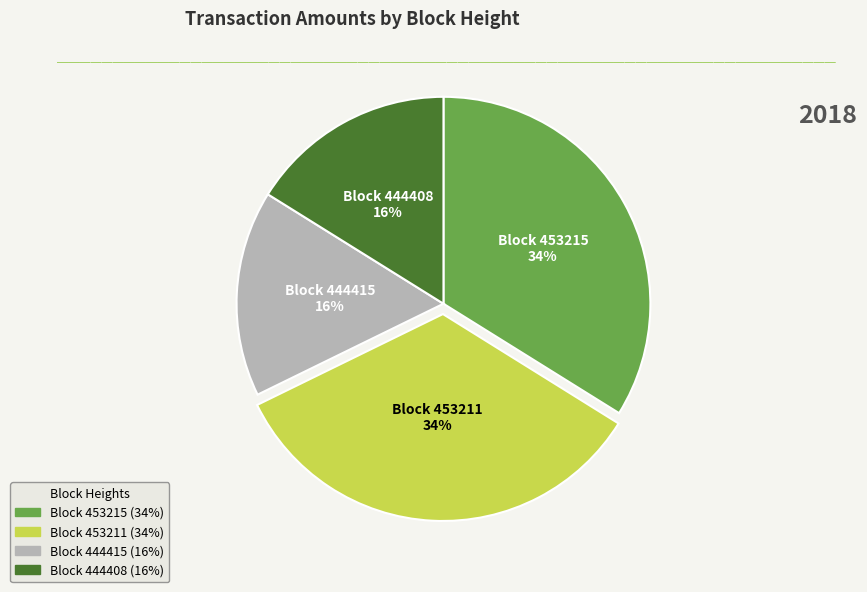

Is there a majority slice in this chart?

No